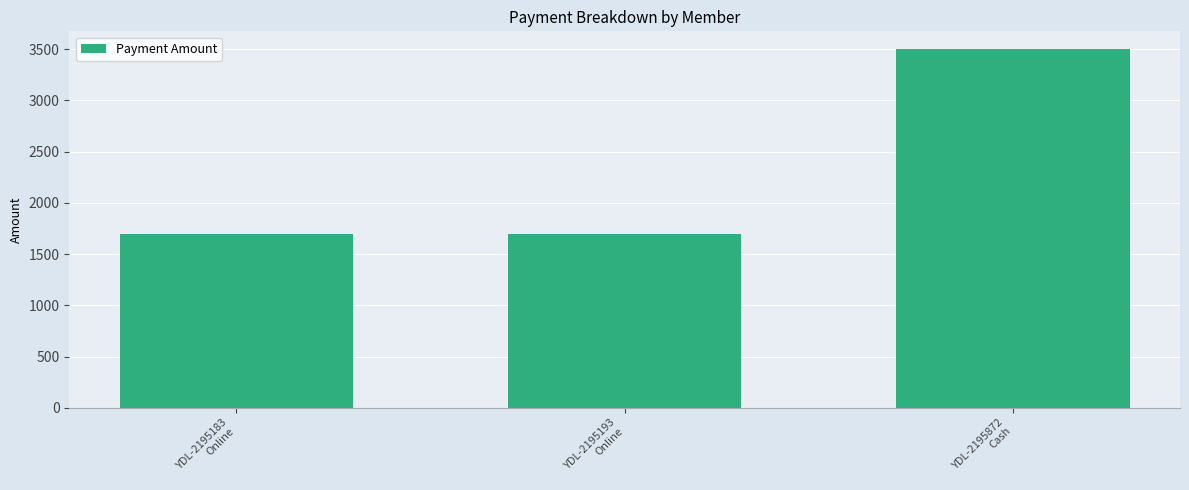

True or false: the data shows 2932 at YDL-2195193
Online.

False